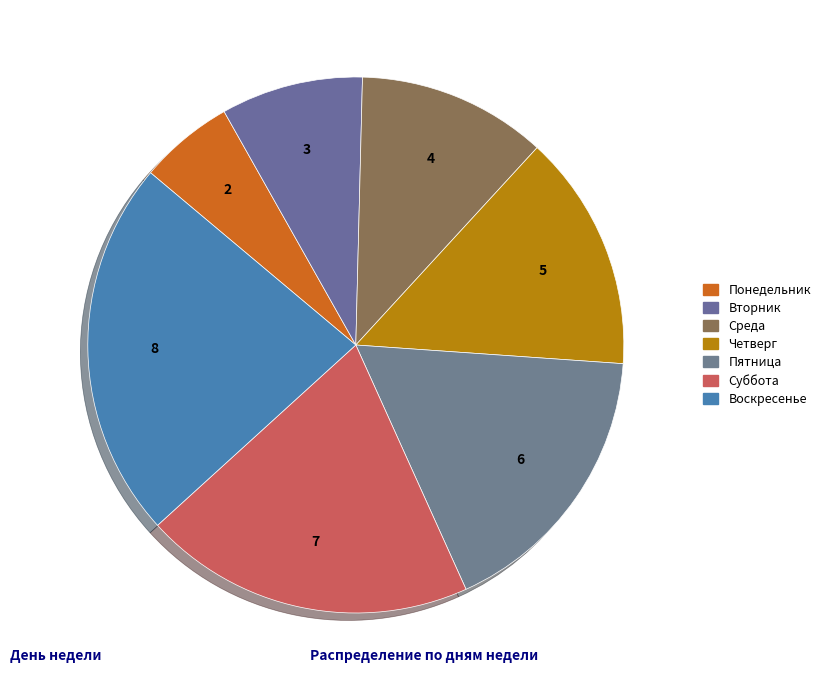

How many slices are in this pie chart?

7